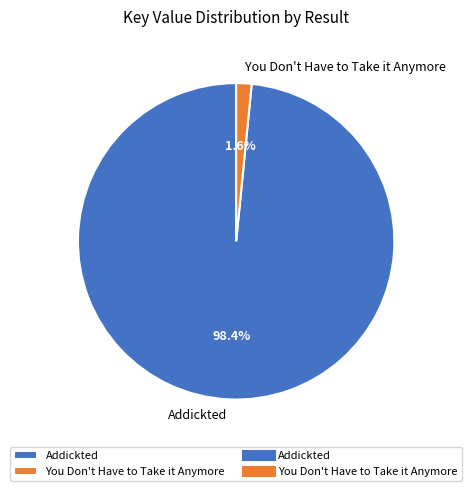

Rank the categories by value from lowest to highest.

You Don't Have to Take it Anymore, Addickted